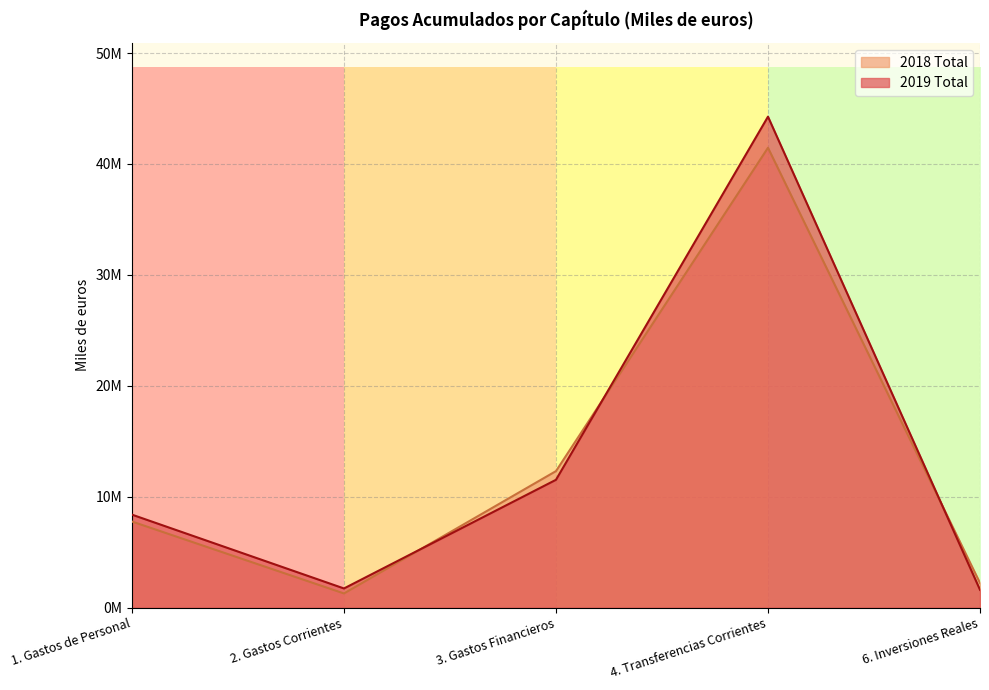

How many interior local valleys does the 2019 Total series have?

1